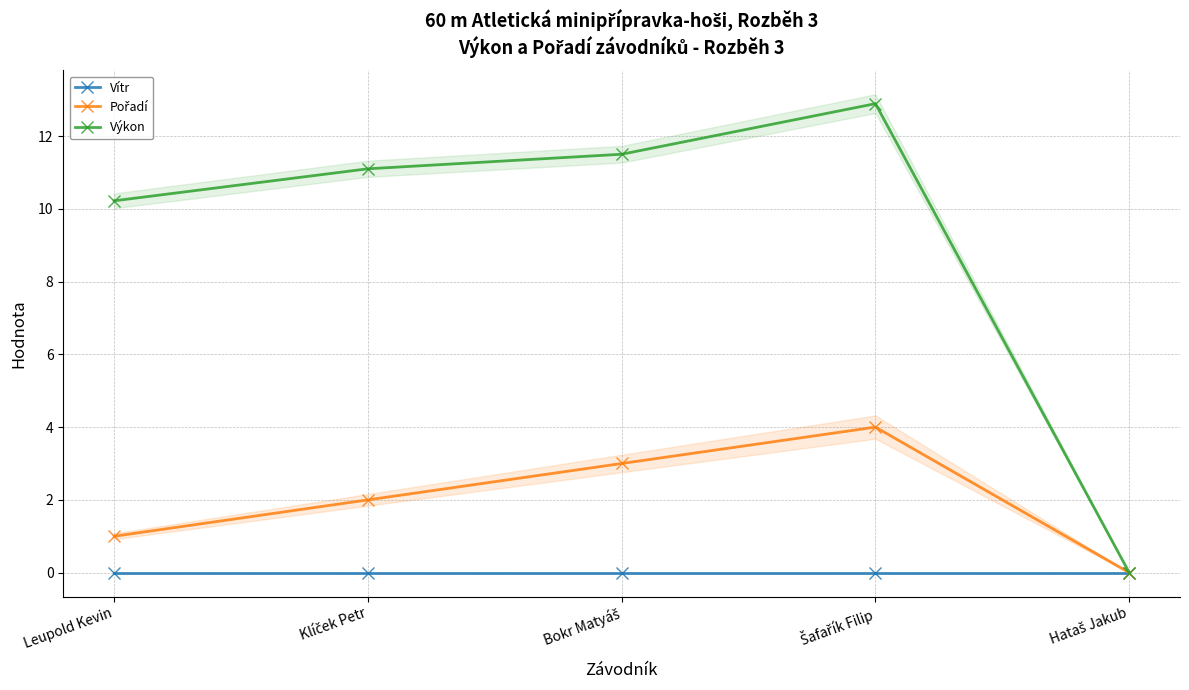

In Pořadí, how many points are higher than both neighbors (excluding endpoints)?

1